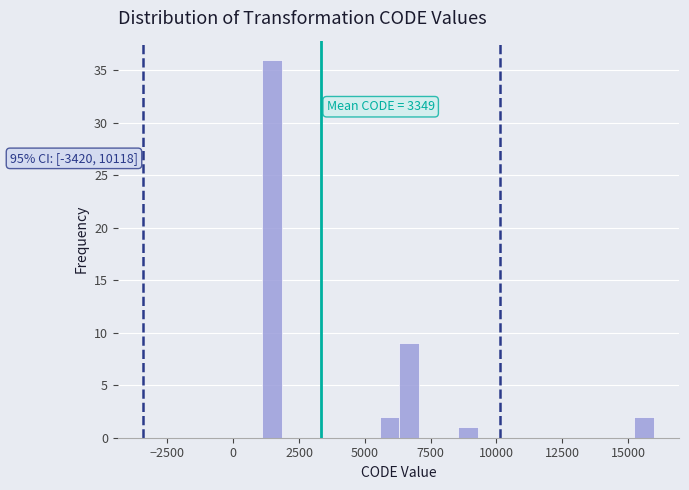

Read against the x-axis, roughly where is the centre of the tallest bar?

1500